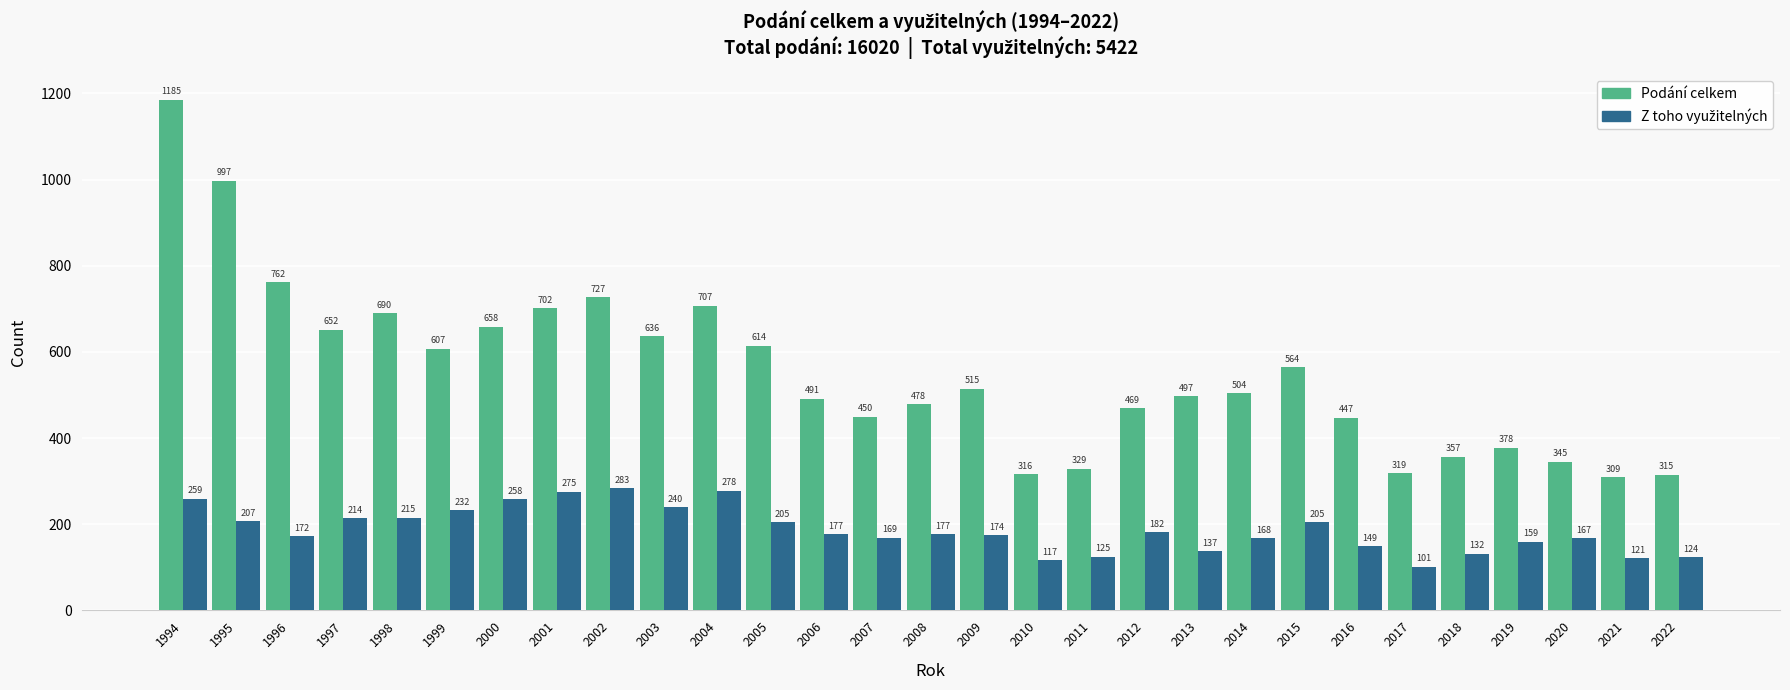

What is the sum of all Podání celkem values?

16020